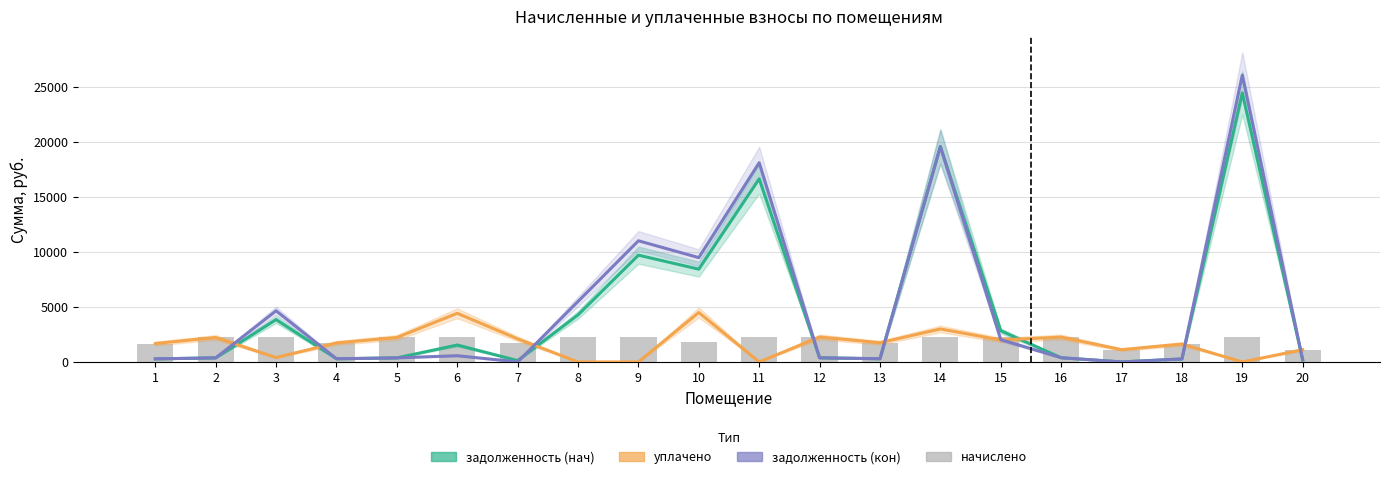

Reading left to right, what are all the values shown in this chart?

задолженность (нач): 279.2	370.9	3850.9	288.3	370.9	1538.3	124.1	4281.7	9715.8	8440.6	16658.2	377.6	291.4	19607.3	2839.8	382.3	1.3	271.3	24484.4	185.7
уплачено: 1675.3	2225.3	400.0	1730.0	2225.3	4425.7	2100.0	0.0	0.0	4500.0	0.0	2265.3	1748.2	3000.0	2000.0	2260.6	1117.0	1628.0	0.0	1114.4
задолженность (кон): 279.2	370.9	4655.6	288.3	370.9	567.3	0.0	5503.2	11022.9	9490.0	18127.4	377.6	291.4	19584.3	2028.8	384.7	1.8	271.3	26100.6	185.7
начислено: 1675.3	2225.3	2250.8	1730.0	2225.3	2258.0	1744.5	2254.4	2247.1	1791.8	2247.1	2265.3	1748.2	2228.9	2261.7	2265.3	1118.1	1628.0	2250.8	1114.4